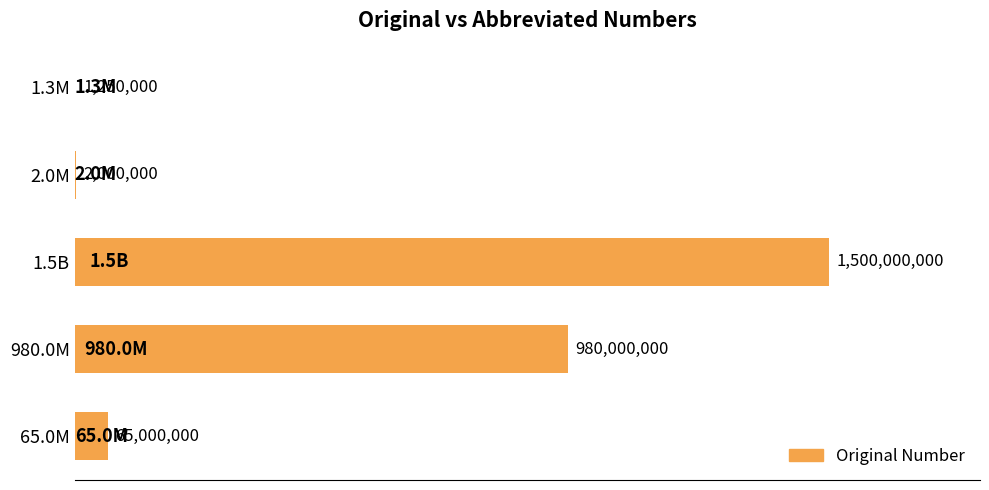

Are the bars horizontal?

Yes